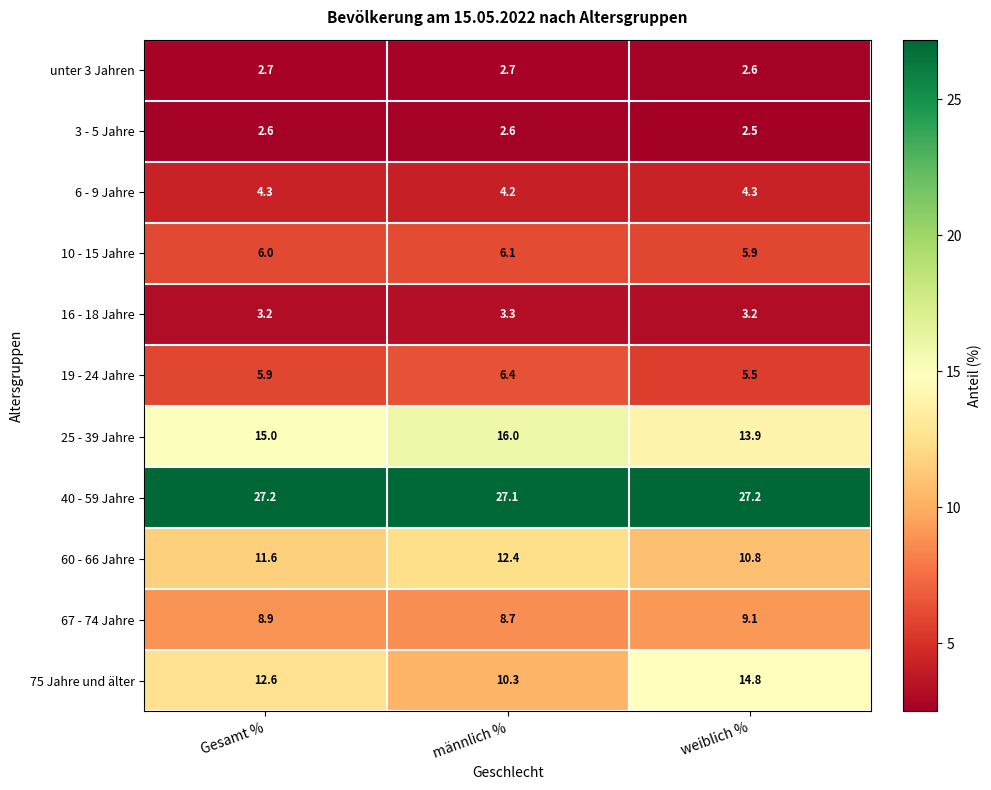

How many data points does each series have?

3